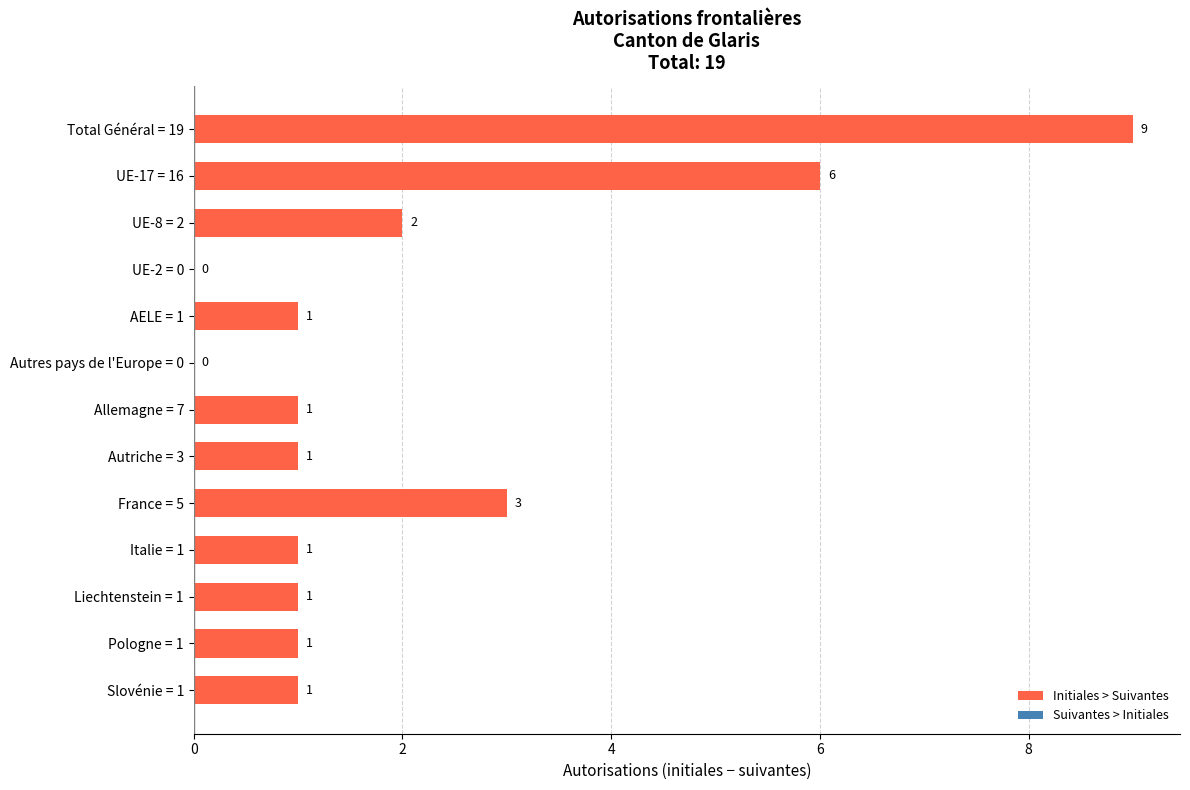

How many values are between 1 and 2?

8